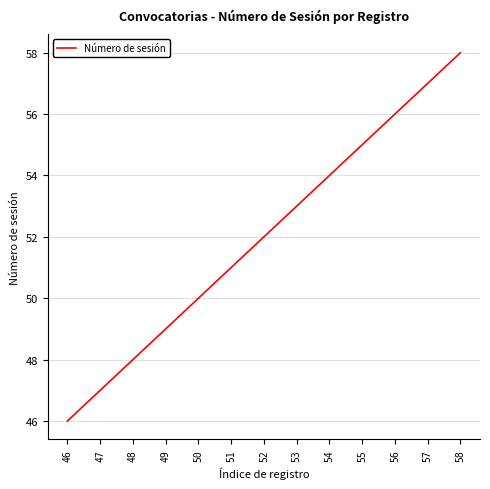

List the labels in order of value, smallest first.

46, 47, 48, 49, 50, 51, 52, 53, 54, 55, 56, 57, 58